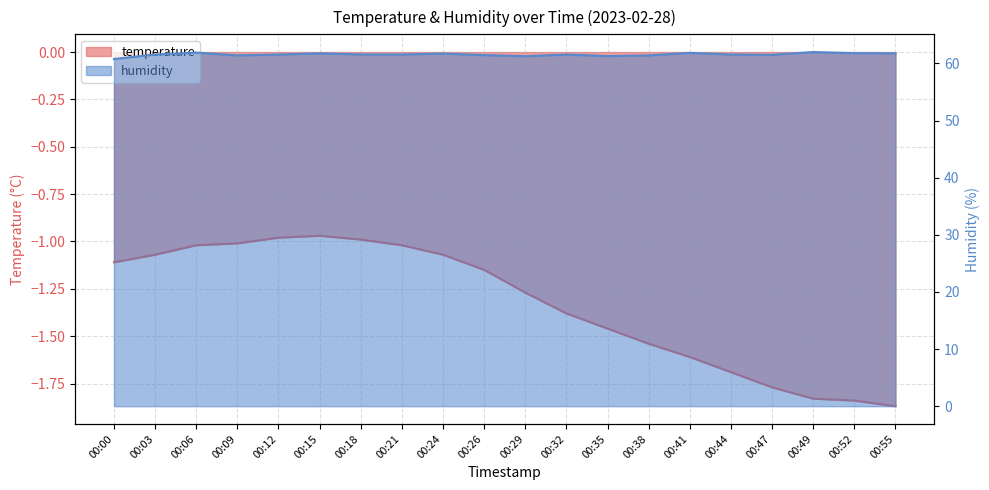

How many values in the humidity series are below 61?

1